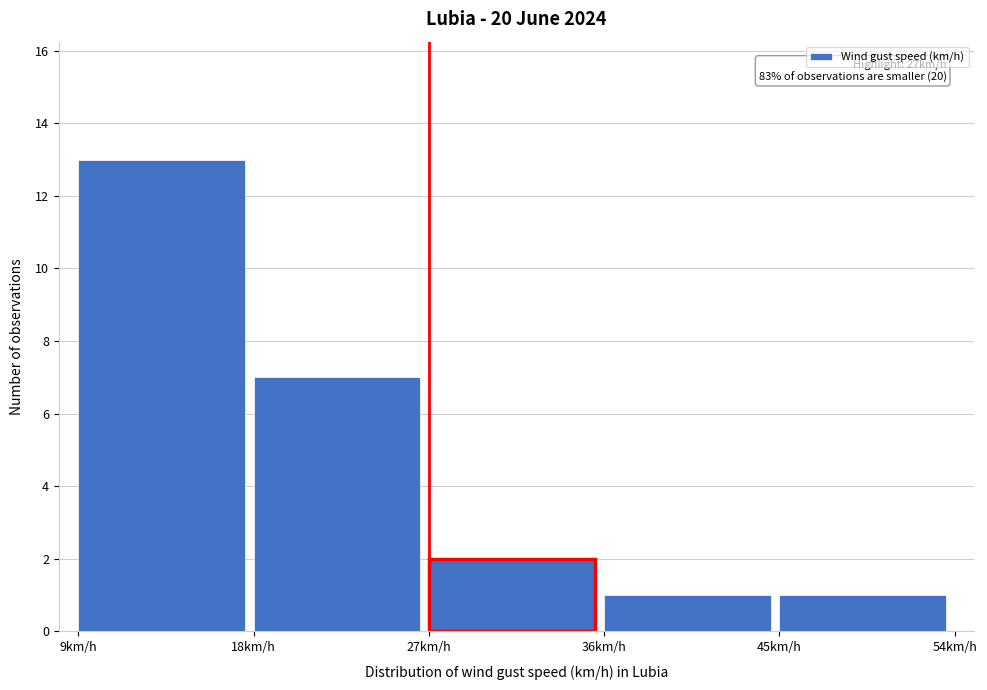

Over which range of the x-axis is the bar tallest?

9 to 18